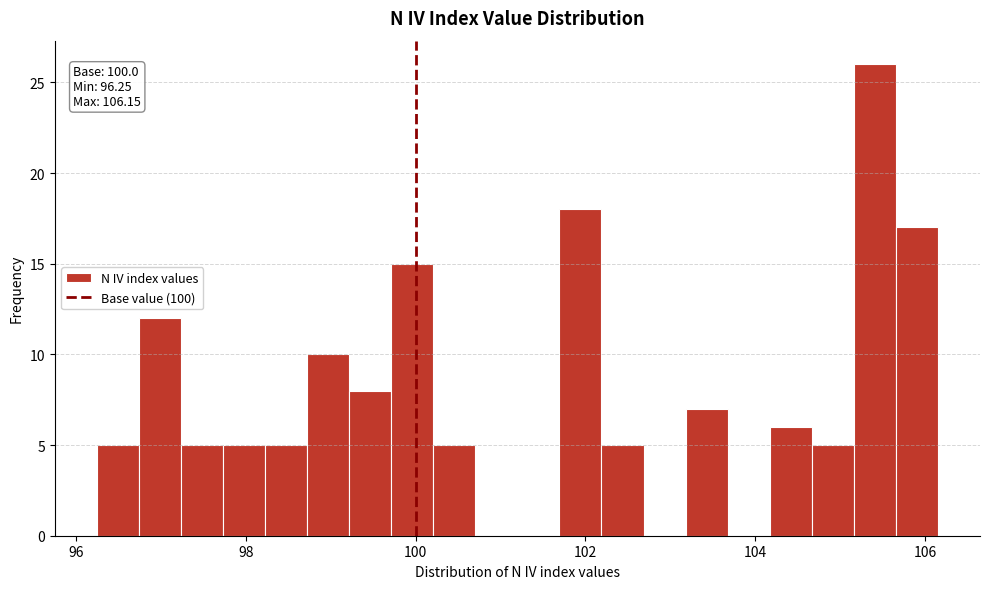

Around what value on the x-axis is the tallest bar? Give the approximate position of its centre, as read against the axis.

105.4